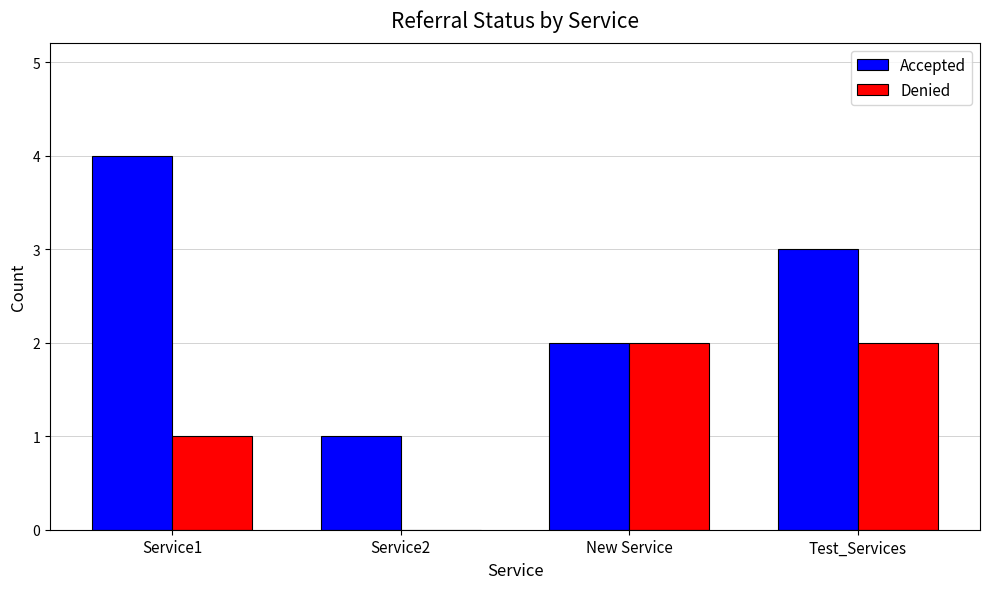

What is the spread (max minus min) of values at Service2?

1